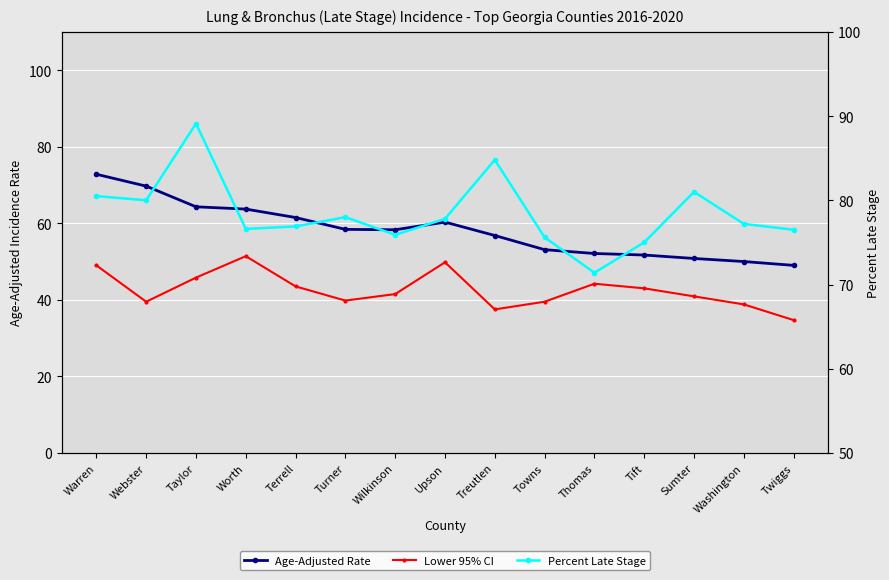

In Percent Late Stage, how many points are higher than both neighbors (excluding endpoints)?

4